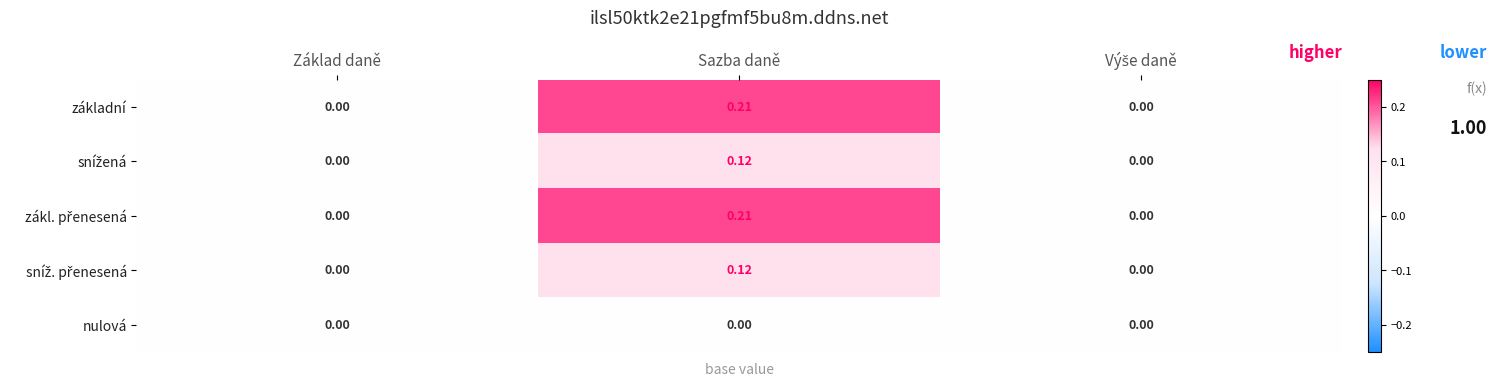

At which category is the sum across all series the highest?

Sazba daně